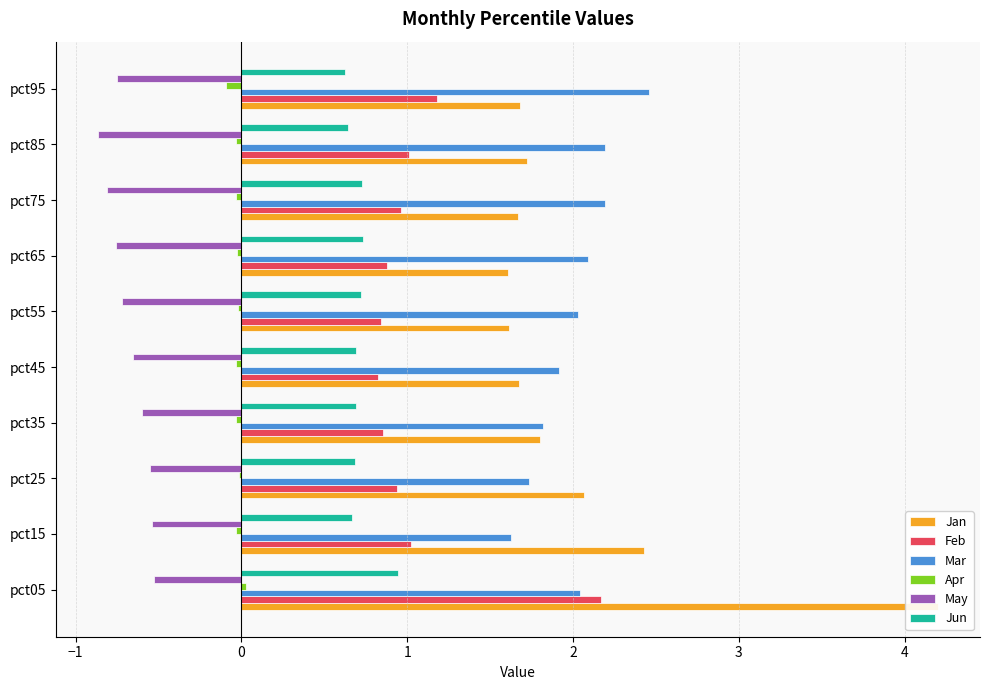

The value of Jan at pct05 is 4.2. True or false?

True